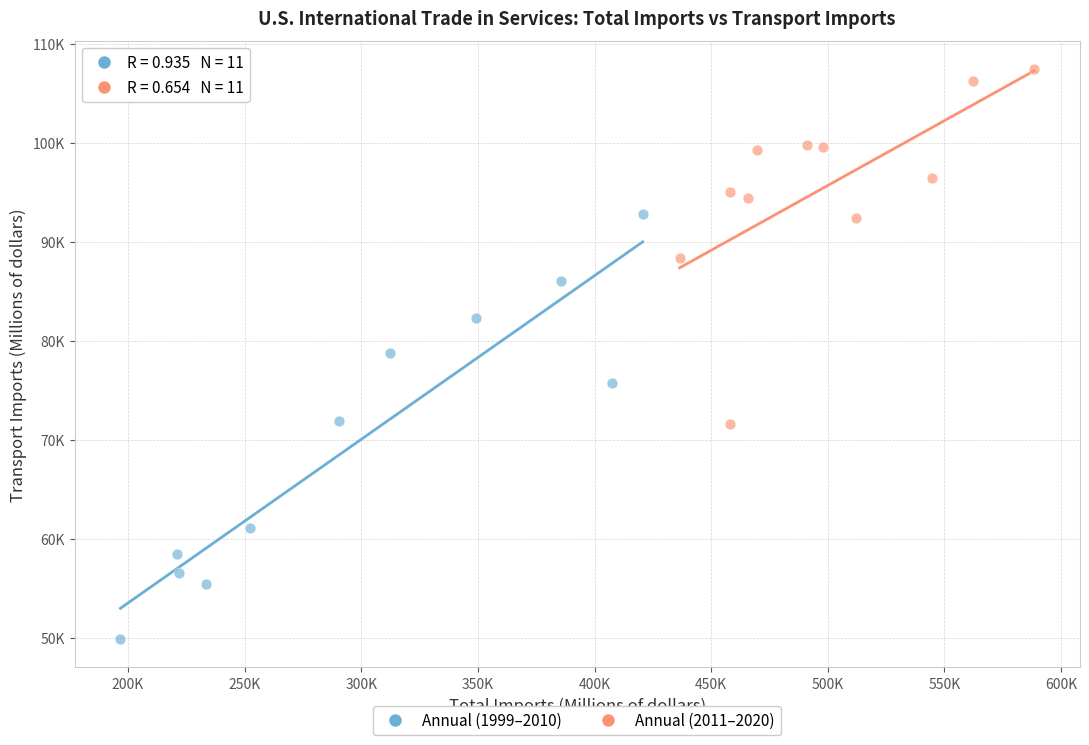

Which series contains the highest Y value?

Annual (2011–2020)